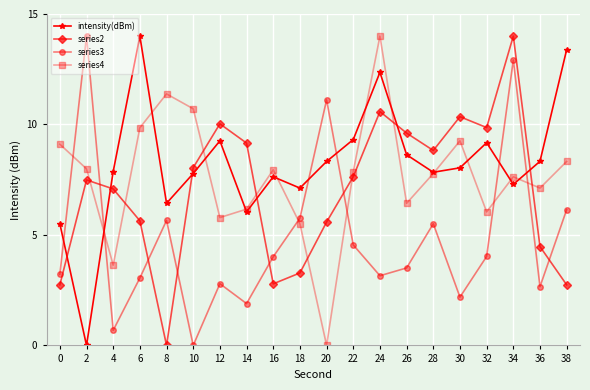

Which series changed the most between 14 and 22?

intensity(dBm)